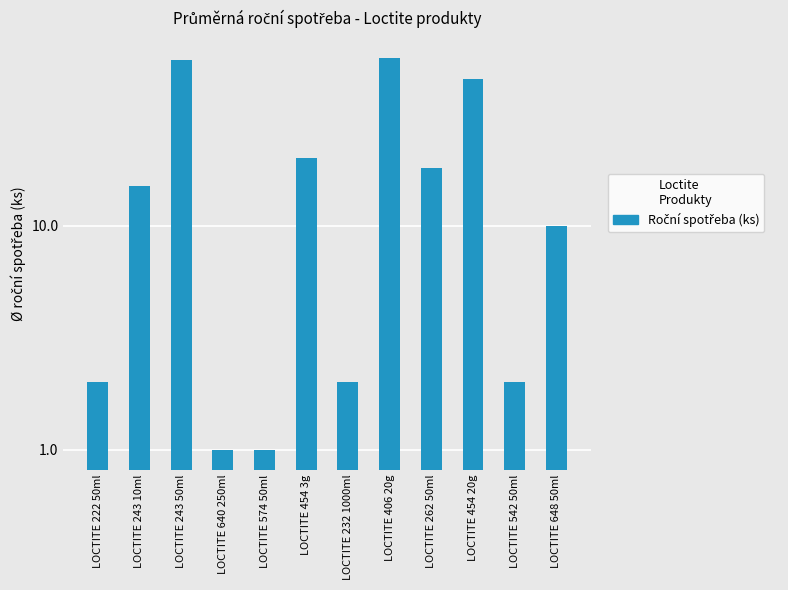

What is the label of the 6th bar from the right?

LOCTITE 232 1000ml